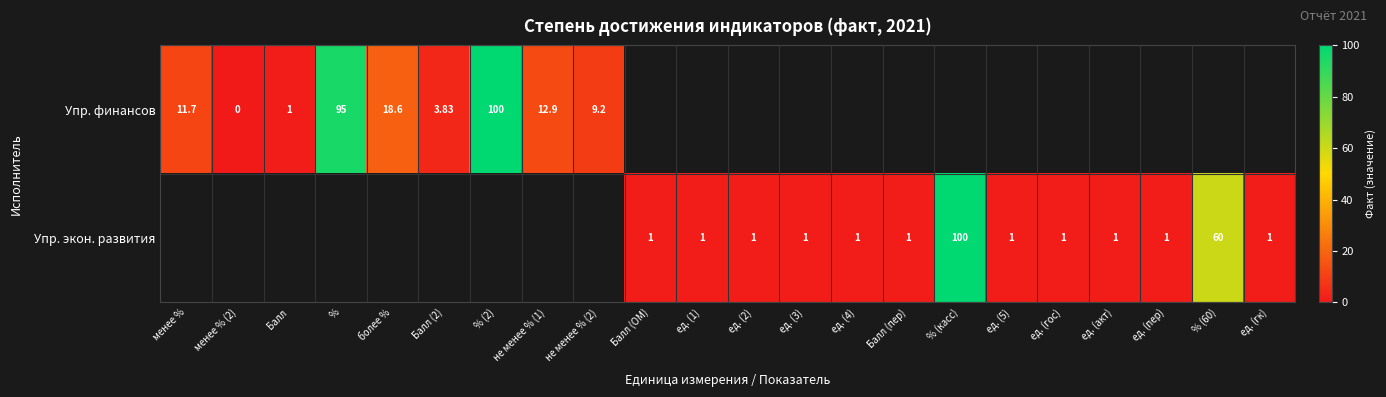

Is the value of Упр. финансов at более % greater than the value of Упр. экон. развития at ед. (4)?

Yes